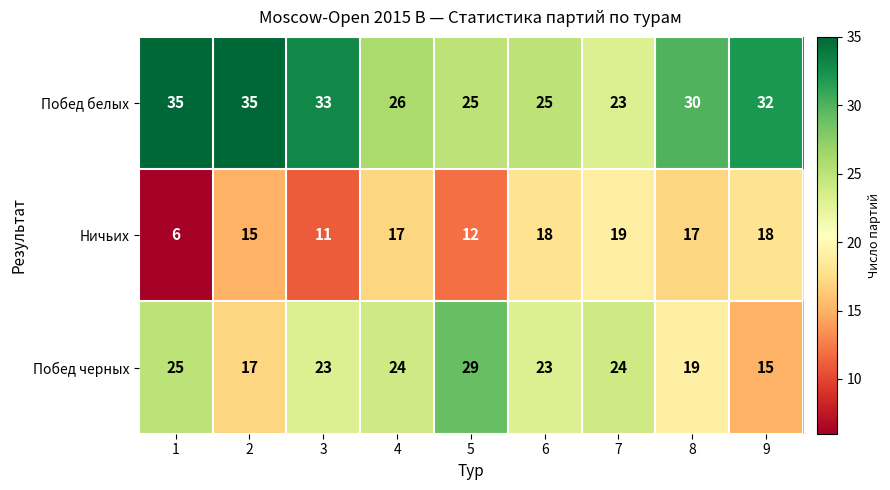

Reading right to left, transcribe all the data shown in this chart.

Побед белых: 9=32	8=30	7=23	6=25	5=25	4=26	3=33	2=35	1=35
Ничьих: 9=18	8=17	7=19	6=18	5=12	4=17	3=11	2=15	1=6
Побед черных: 9=15	8=19	7=24	6=23	5=29	4=24	3=23	2=17	1=25